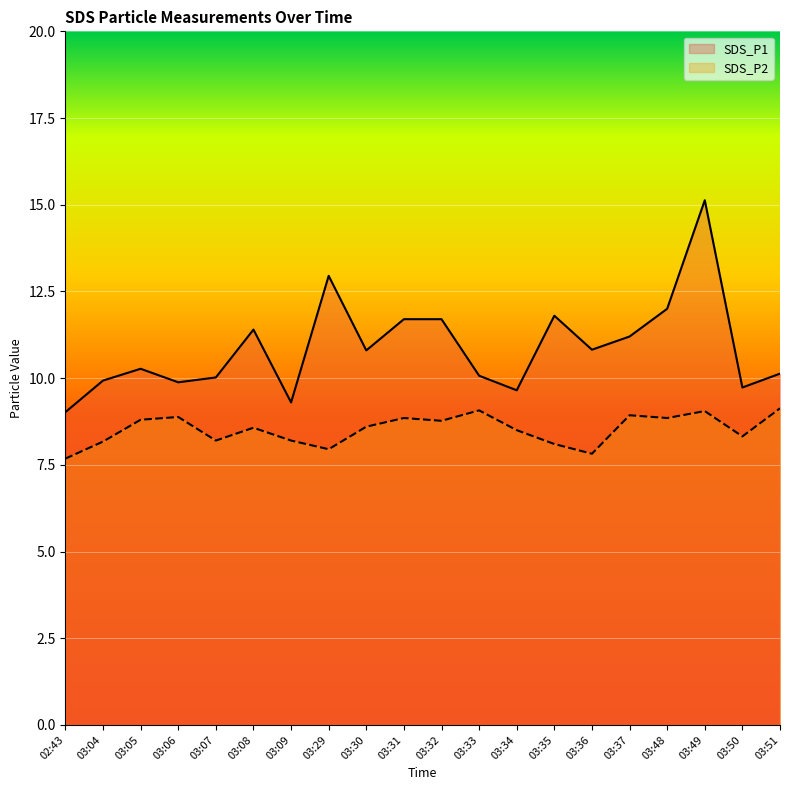

What is the sum of the SDS_P1 values at 03:33 and 02:43?

19.1